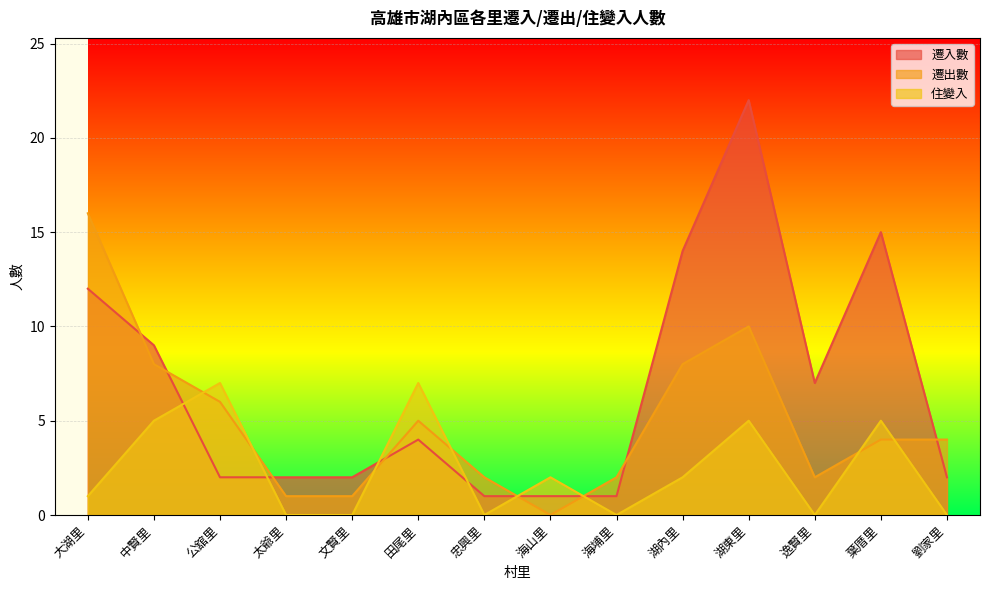

At which category is the sum across all series the highest?

湖東里